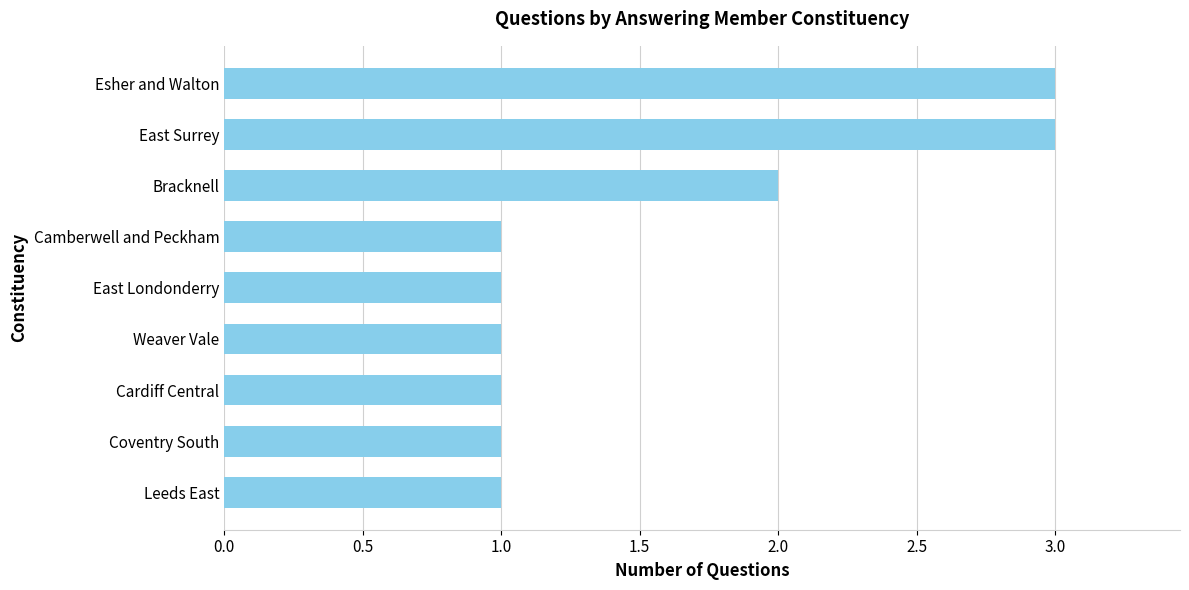

What is the change in value from Bracknell to Esher and Walton?

+1